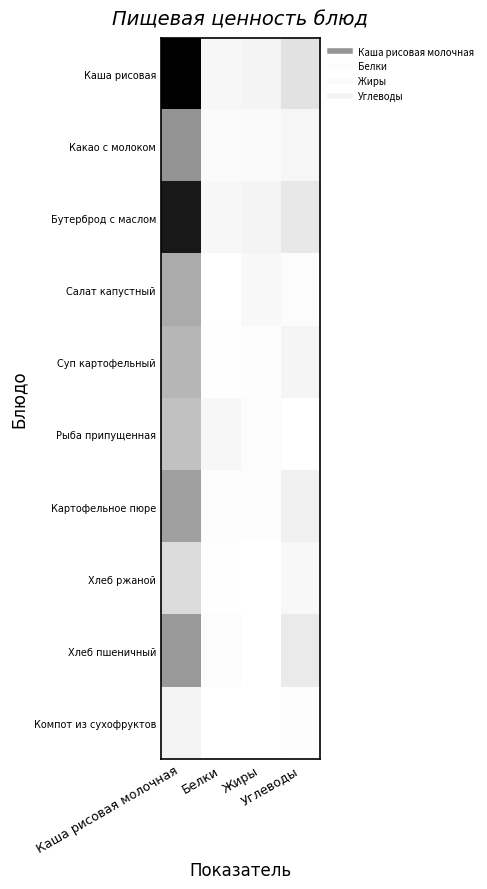

Which series has the largest range (max minus min)?

Каша рисовая